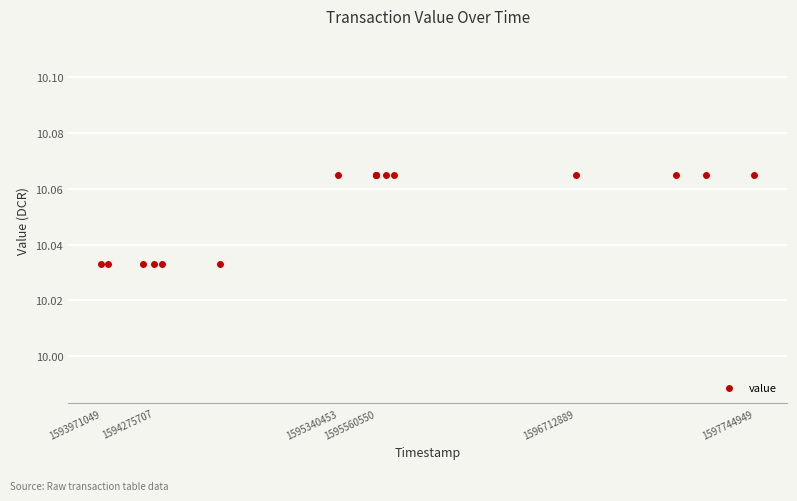

What is the maximum value shown in the chart?

10.1